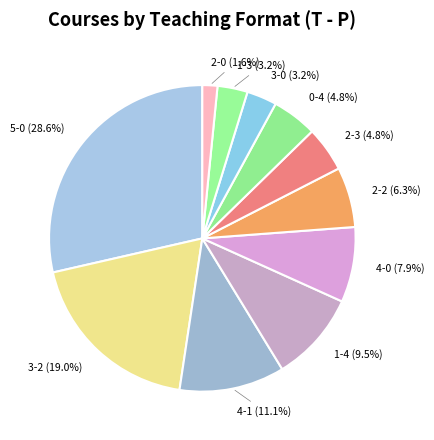

What is the ratio of the value at 0-4 to the value at 2-0?

3.0